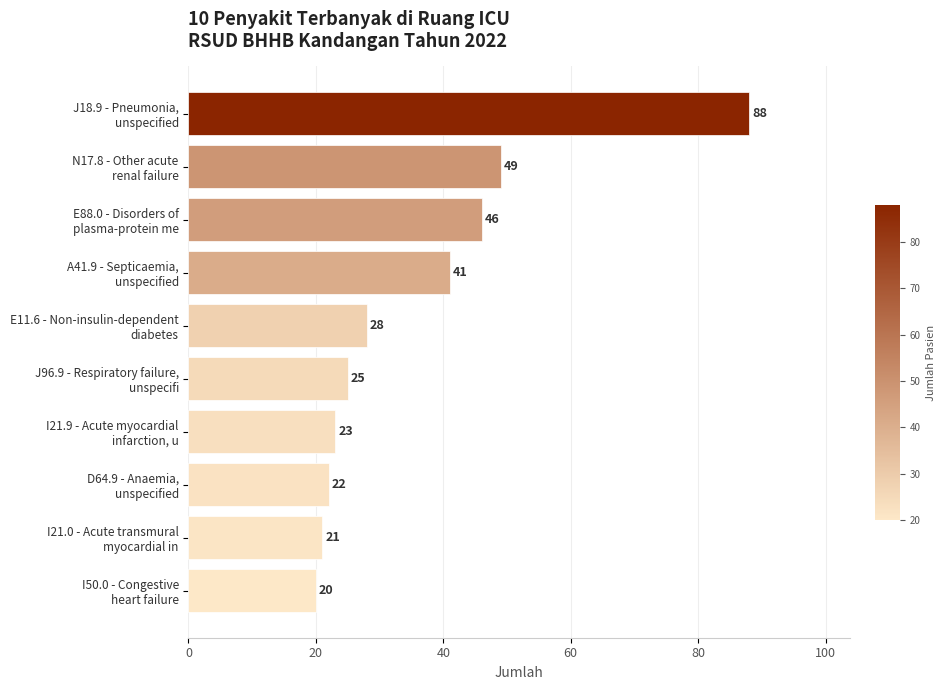

What is the value of the 1st bar from the top?

88